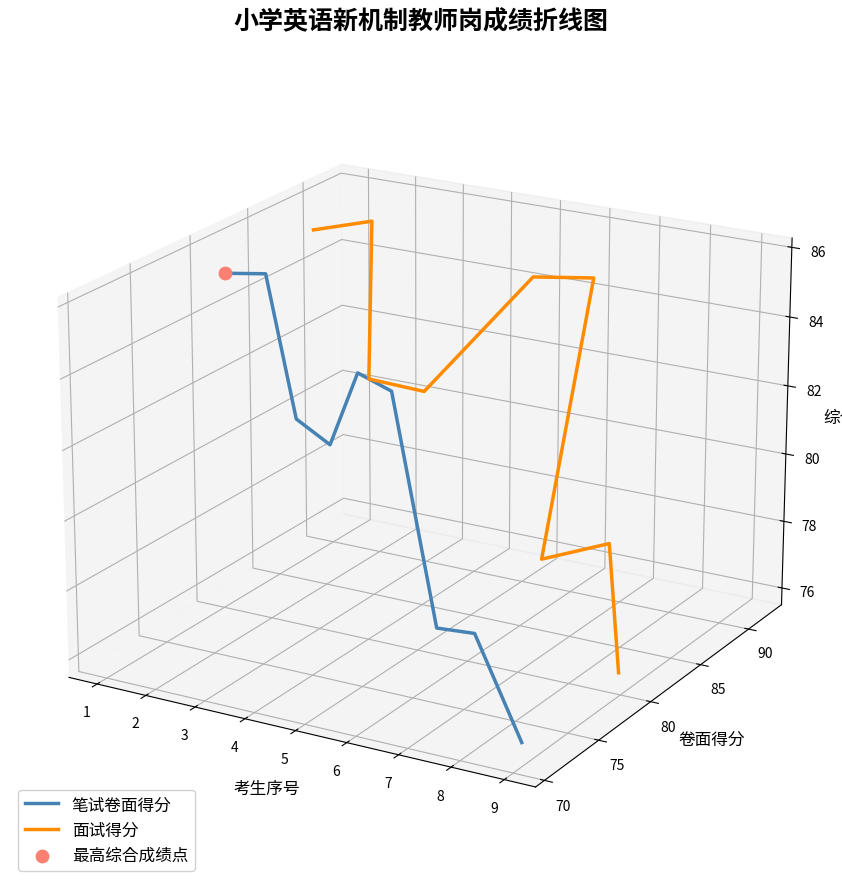

Which series contains the highest Y value?

面试得分